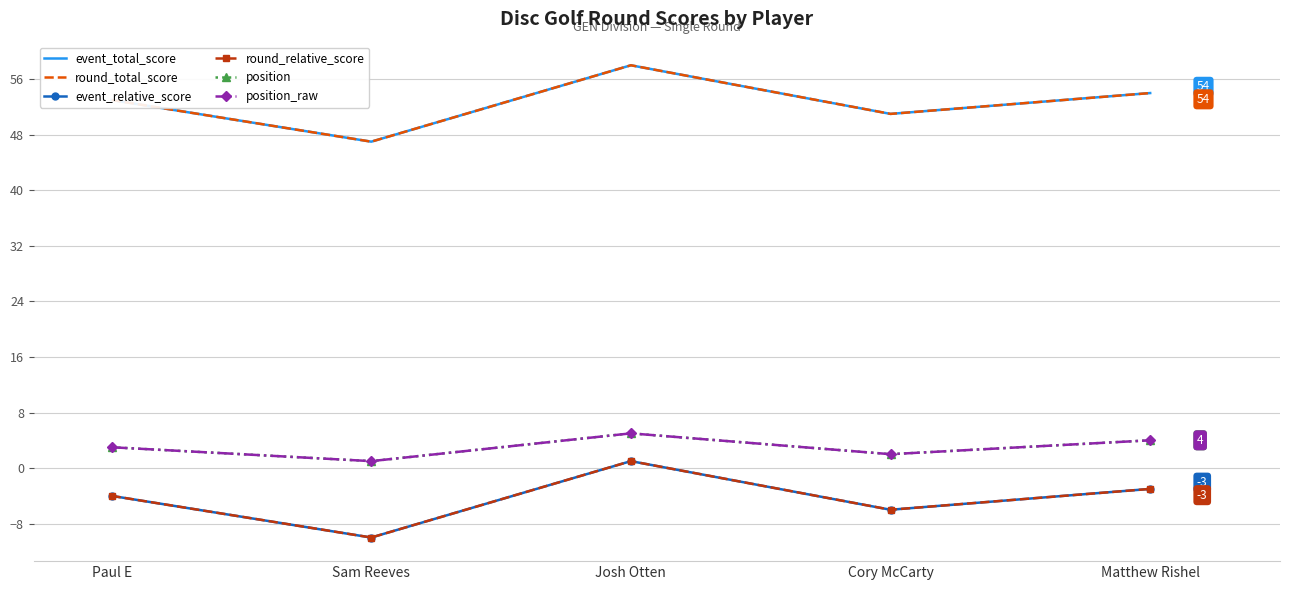

True or false: position and event_total_score cross at least once.

False